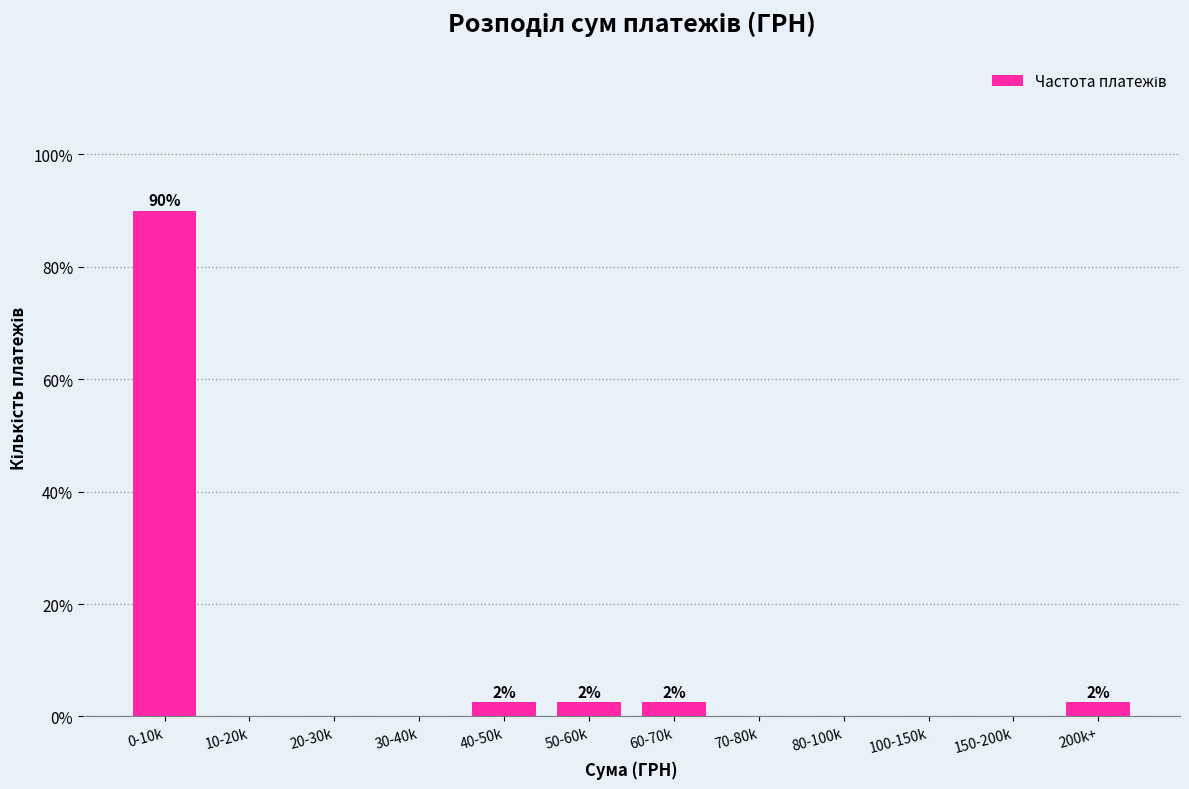

Reading left to right, extract all data points from this chart.

0-10k=90.0	10-20k=0.0	20-30k=0.0	30-40k=0.0	40-50k=2.5	50-60k=2.5	60-70k=2.5	70-80k=0.0	80-100k=0.0	100-150k=0.0	150-200k=0.0	200k+=2.5